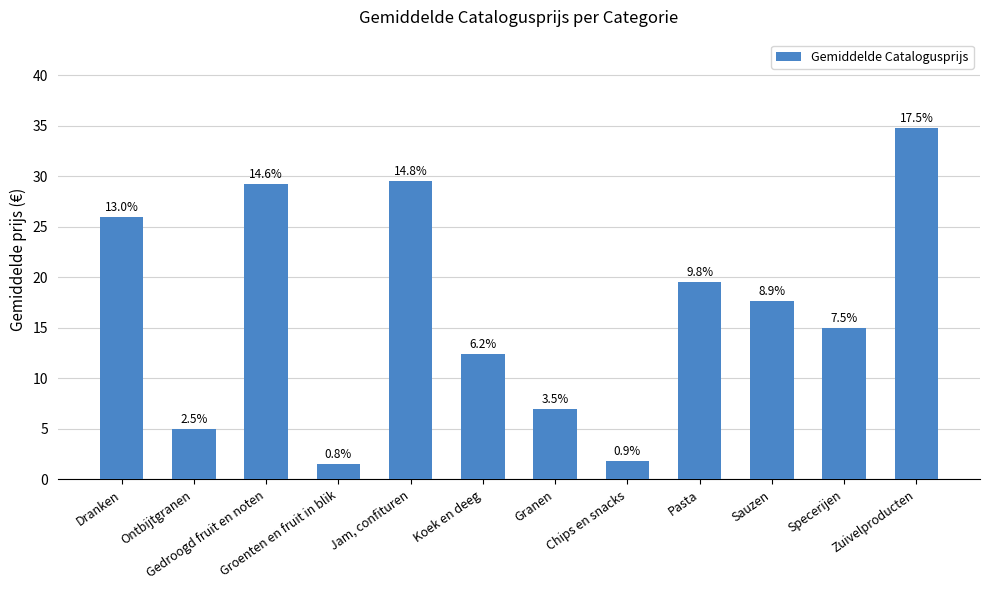

How many bars are there in total?

12